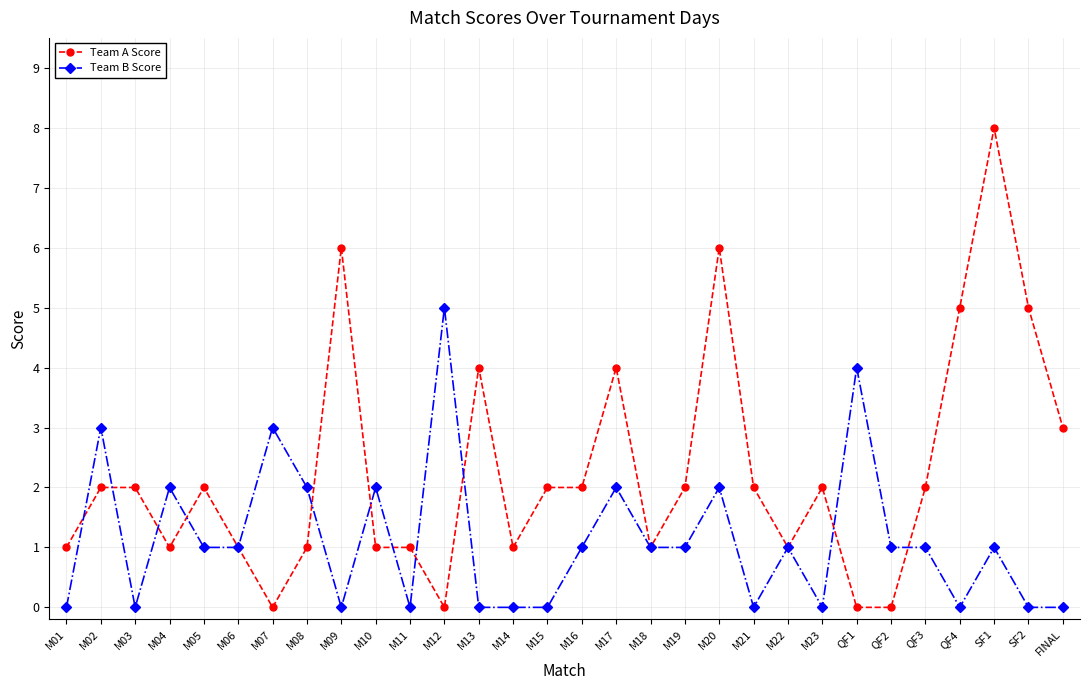

Is the value of Team A Score at M02 greater than the value of Team B Score at QF2?

Yes